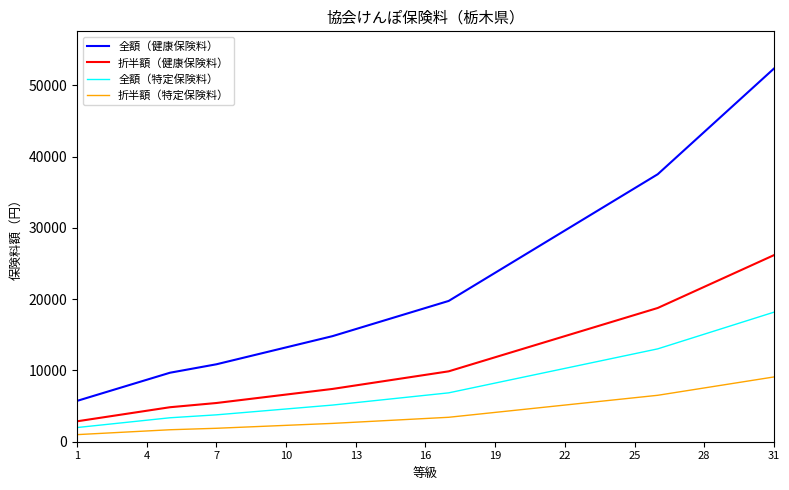

What are all the series names shown in the legend?

全額（健康保険料）, 折半額（健康保険料）, 全額（特定保険料）, 折半額（特定保険料）